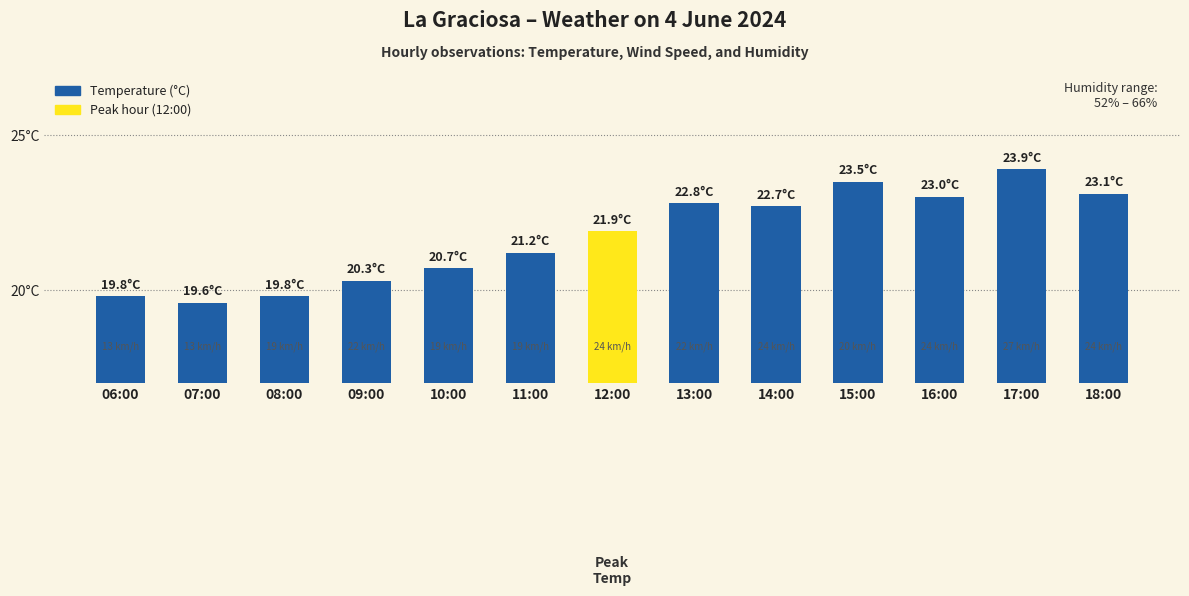

Reading left to right, list all the values displayed in this chart.

19.8	19.6	19.8	20.3	20.7	21.2	21.9	22.8	22.7	23.5	23.0	23.9	23.1